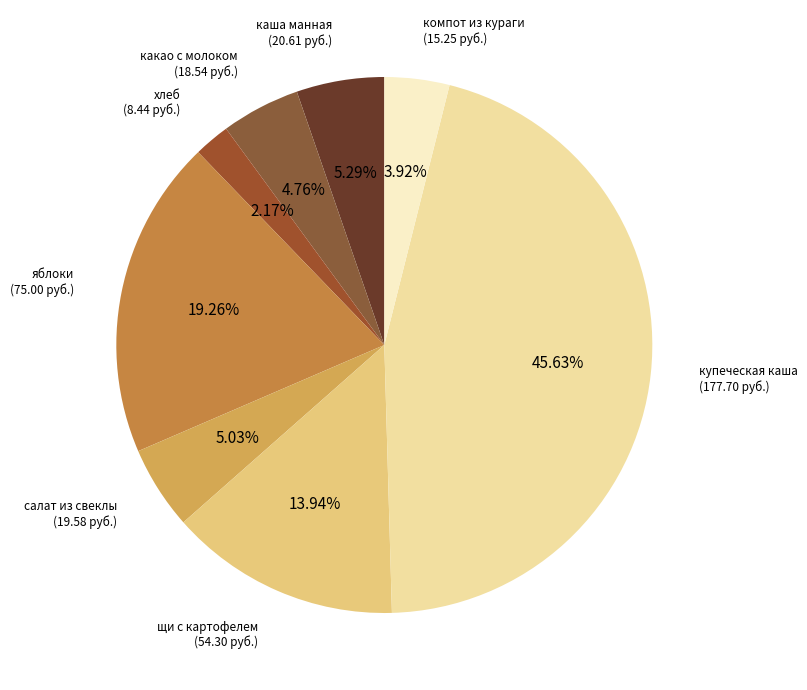

Do яблоки and щи с картофелем together represent more than half of the pie?

No